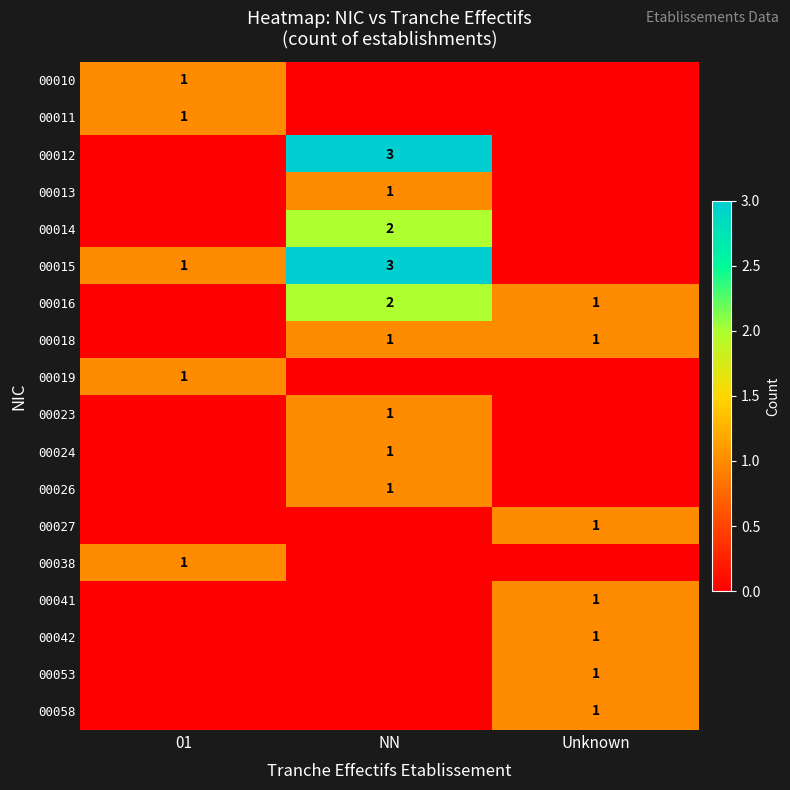

The value of 00053 at Unknown is 1. True or false?

True